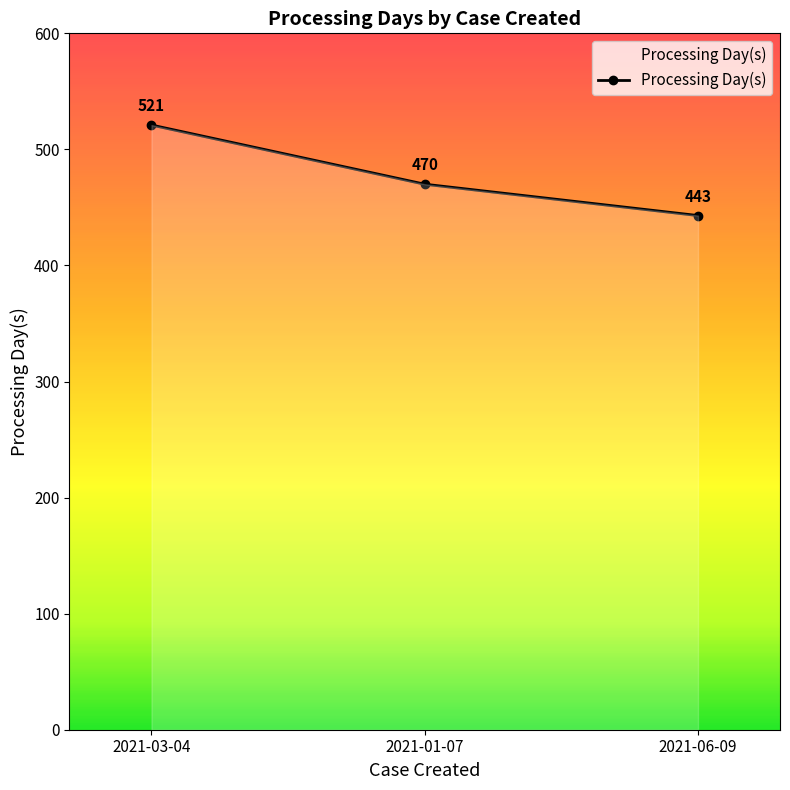

Approximately how many times larger is the value at 2021-01-07 compared to 2021-06-09?

1.1